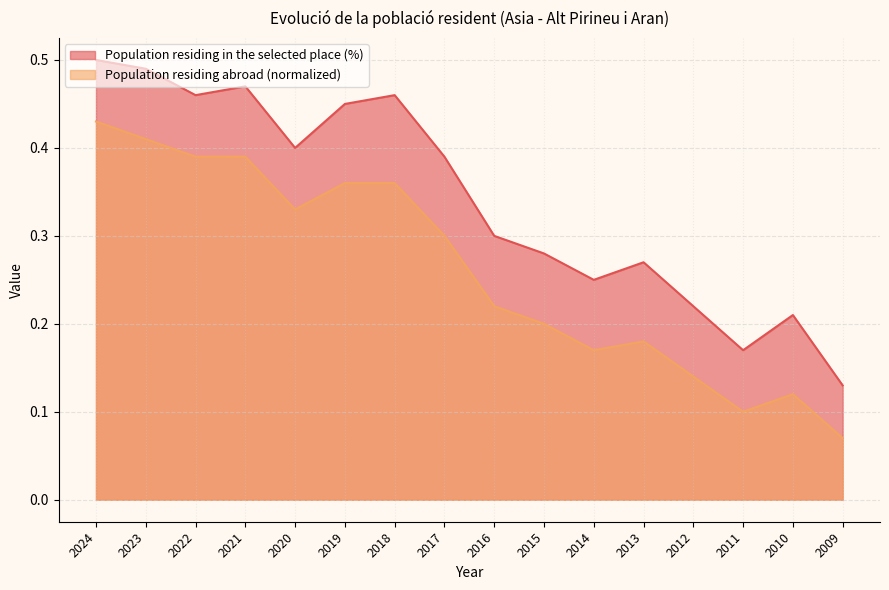

At how many categories does at least one series exceed 0?

16